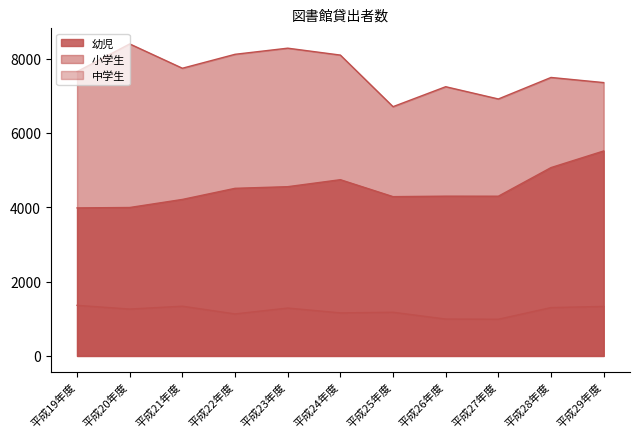

List the series in order of their overall mean, highest first.

小学生, 幼児, 中学生